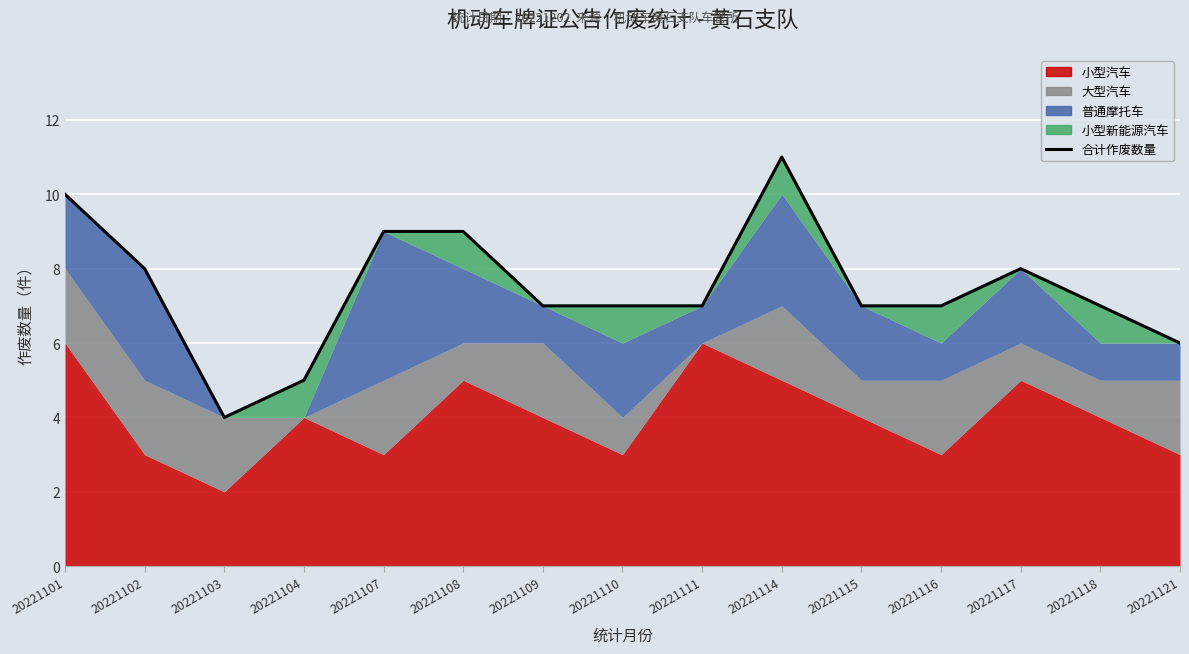

At which category does the data reach its first local peak?

20221114